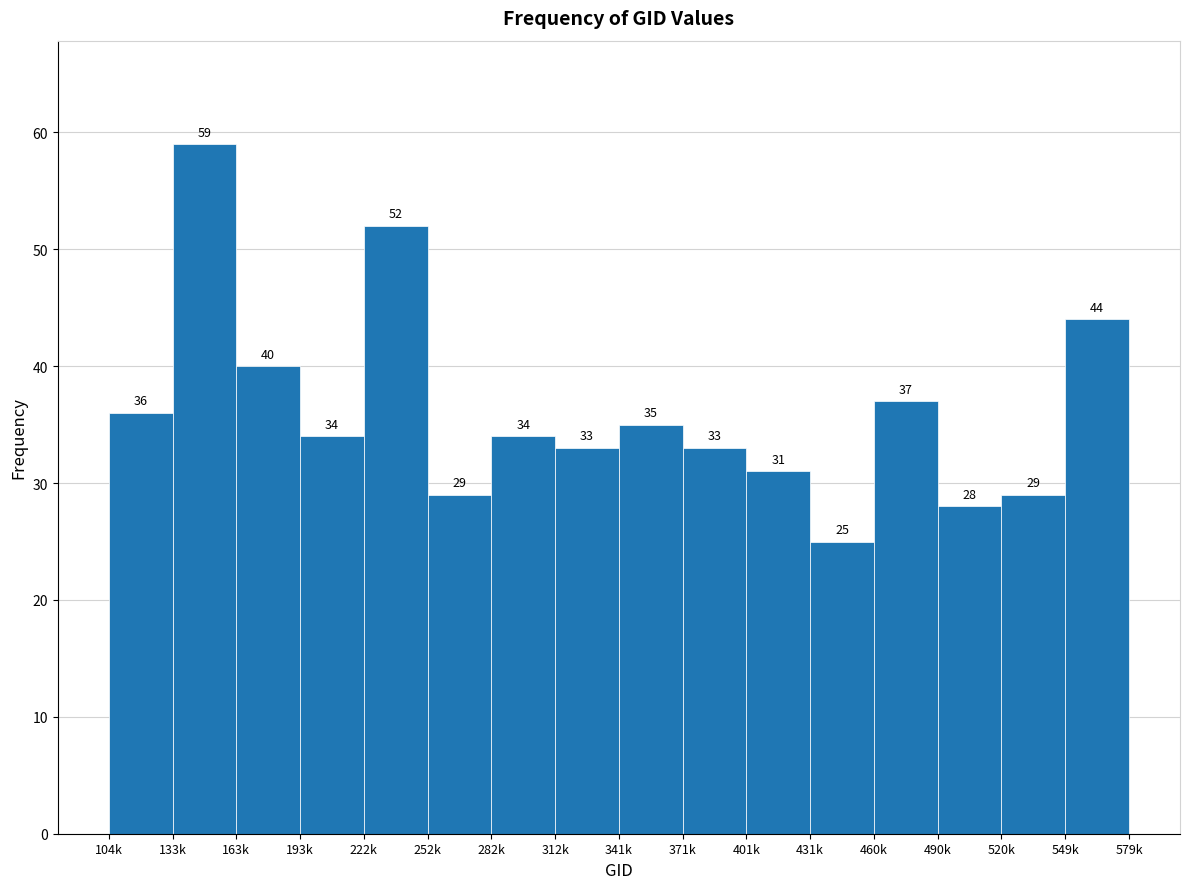

Reading right to left, extract all data points from this chart.

44	29	28	37	25	31	33	35	33	34	29	52	34	40	59	36